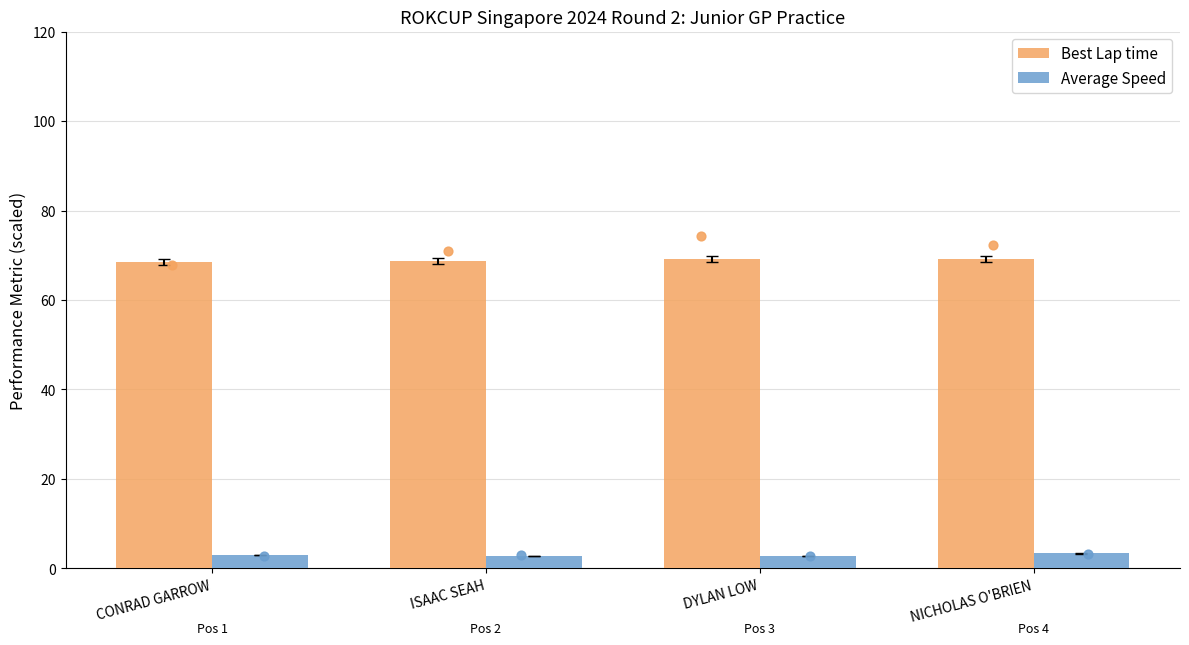

Is the value of Average Speed at DYLAN LOW greater than the value of Best Lap time at ISAAC SEAH?

No